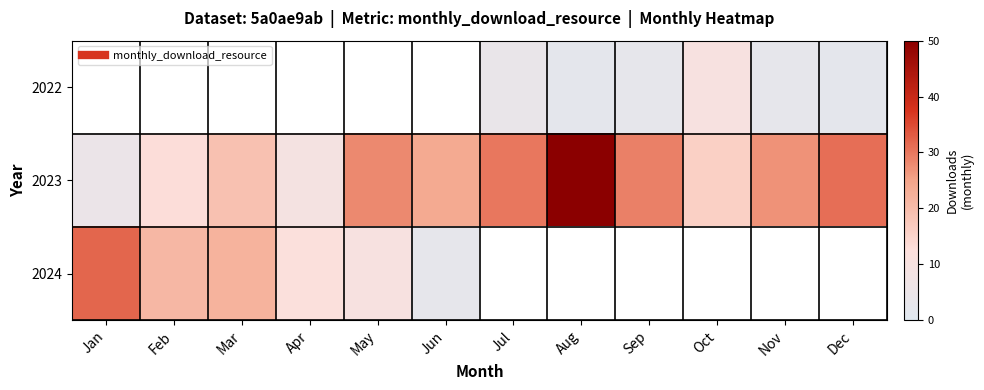

Where is 2024 nearest to the value 17?

Feb